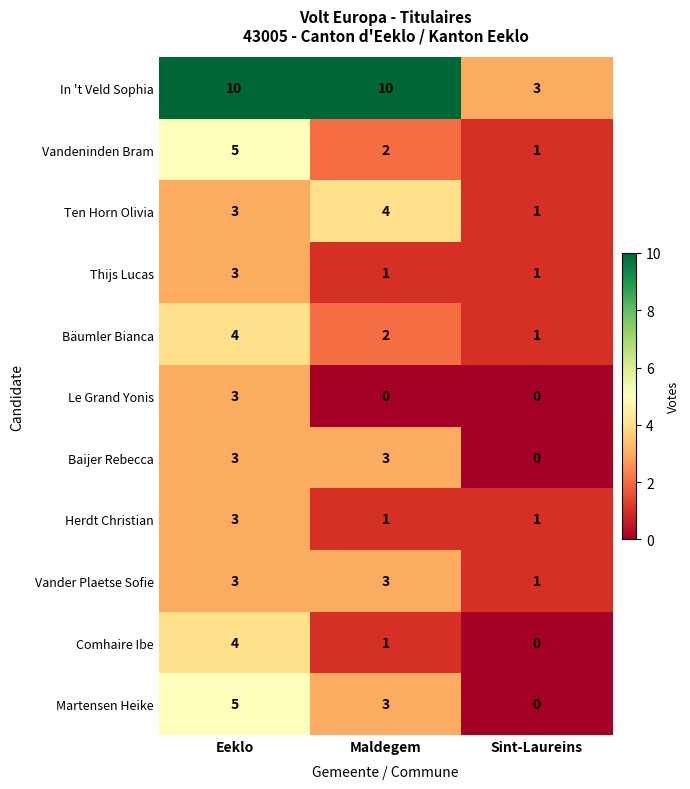

At which label does Herdt Christian reach its peak?

Eeklo